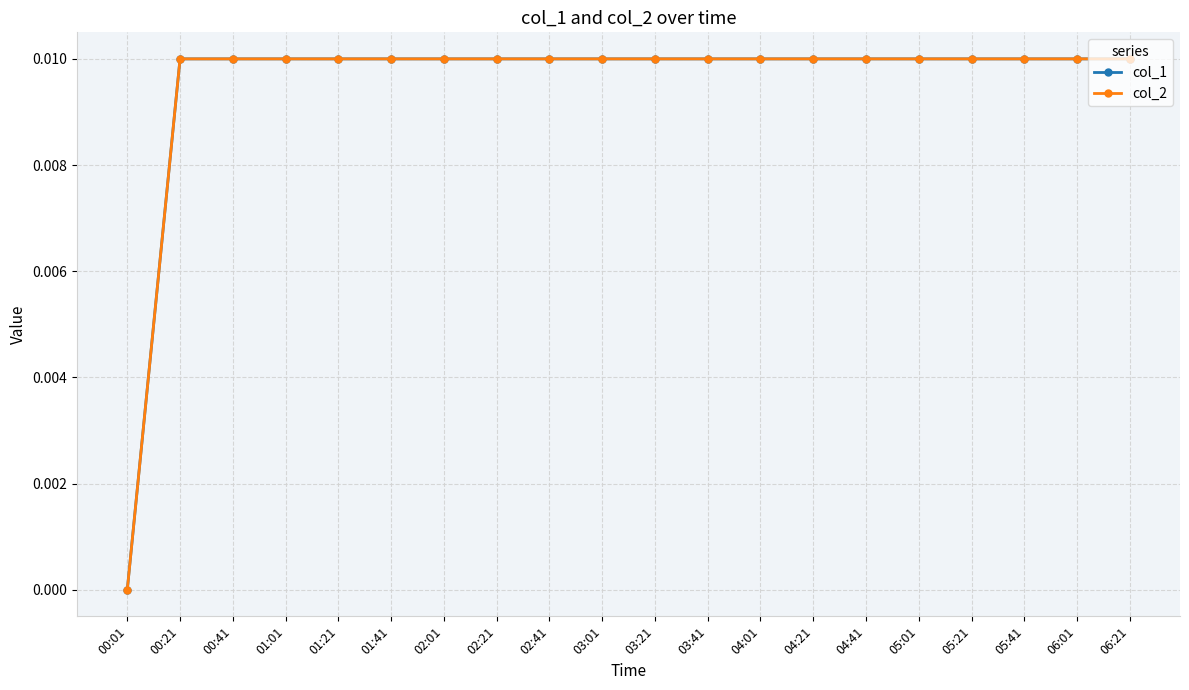

True or false: col_1 and col_2 cross at least once.

False